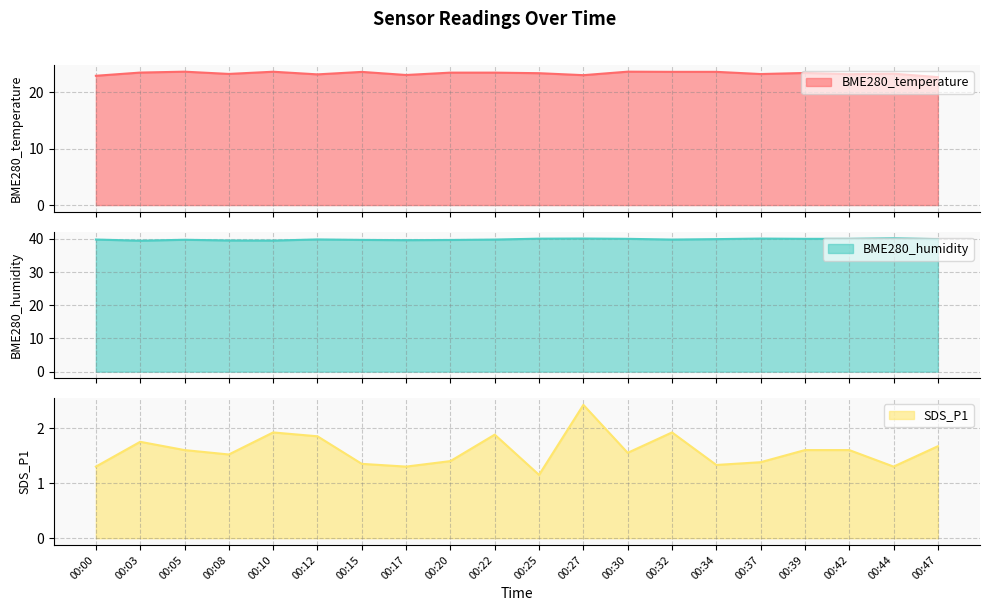

What is the minimum value shown in the chart?

1.1